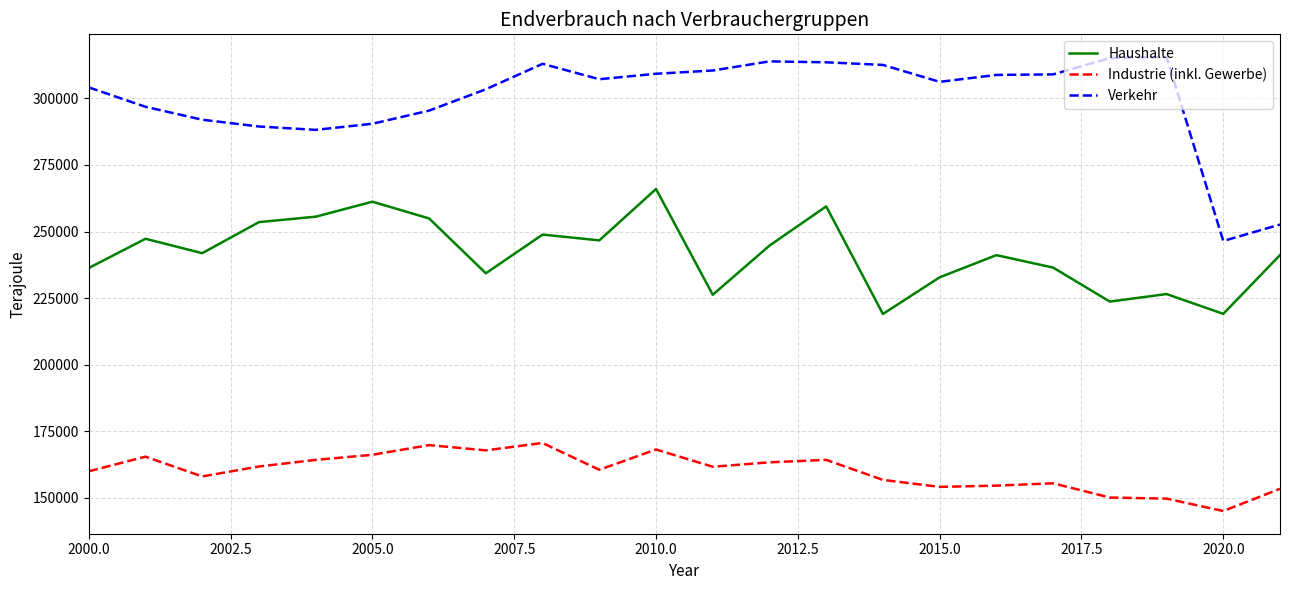

What is the maximum value for Industrie (inkl. Gewerbe)?

170630